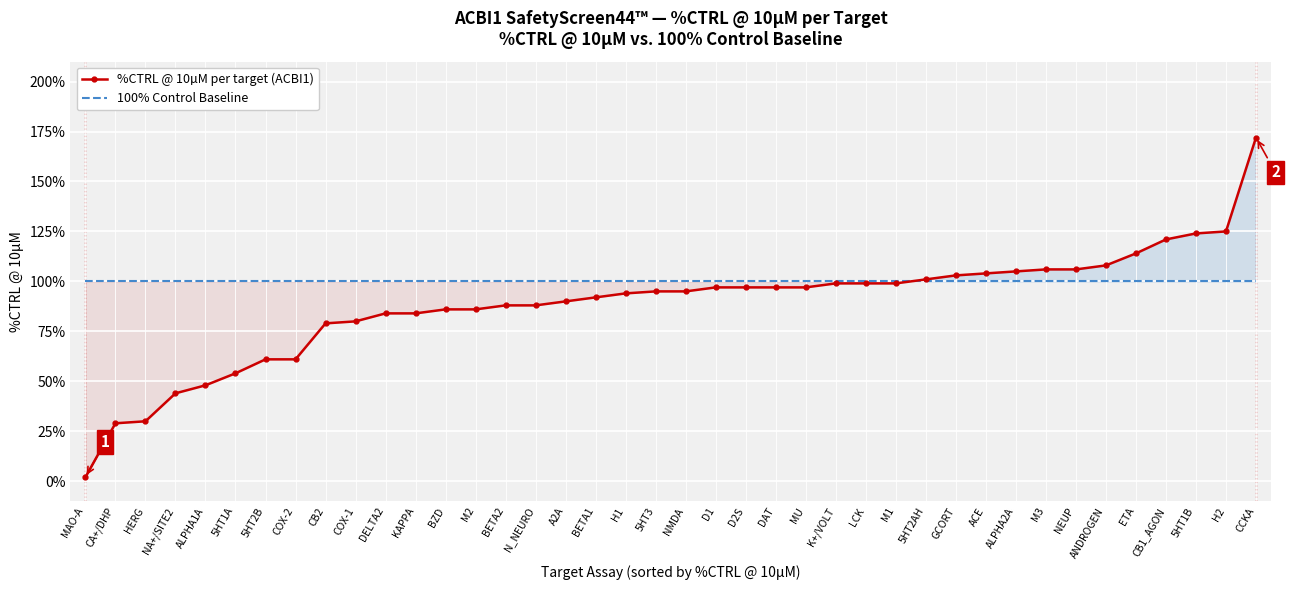

Is the value of 100% Control Baseline at CA+/DHP greater than the value of %CTRL @ 10µM per target (ACBI1) at CCKA?

No